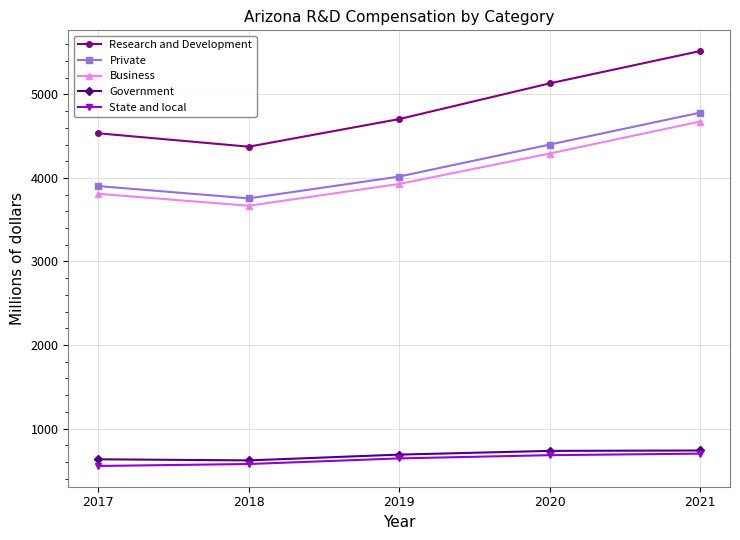

The Research and Development series shows 5132.0 at 2020. True or false?

True